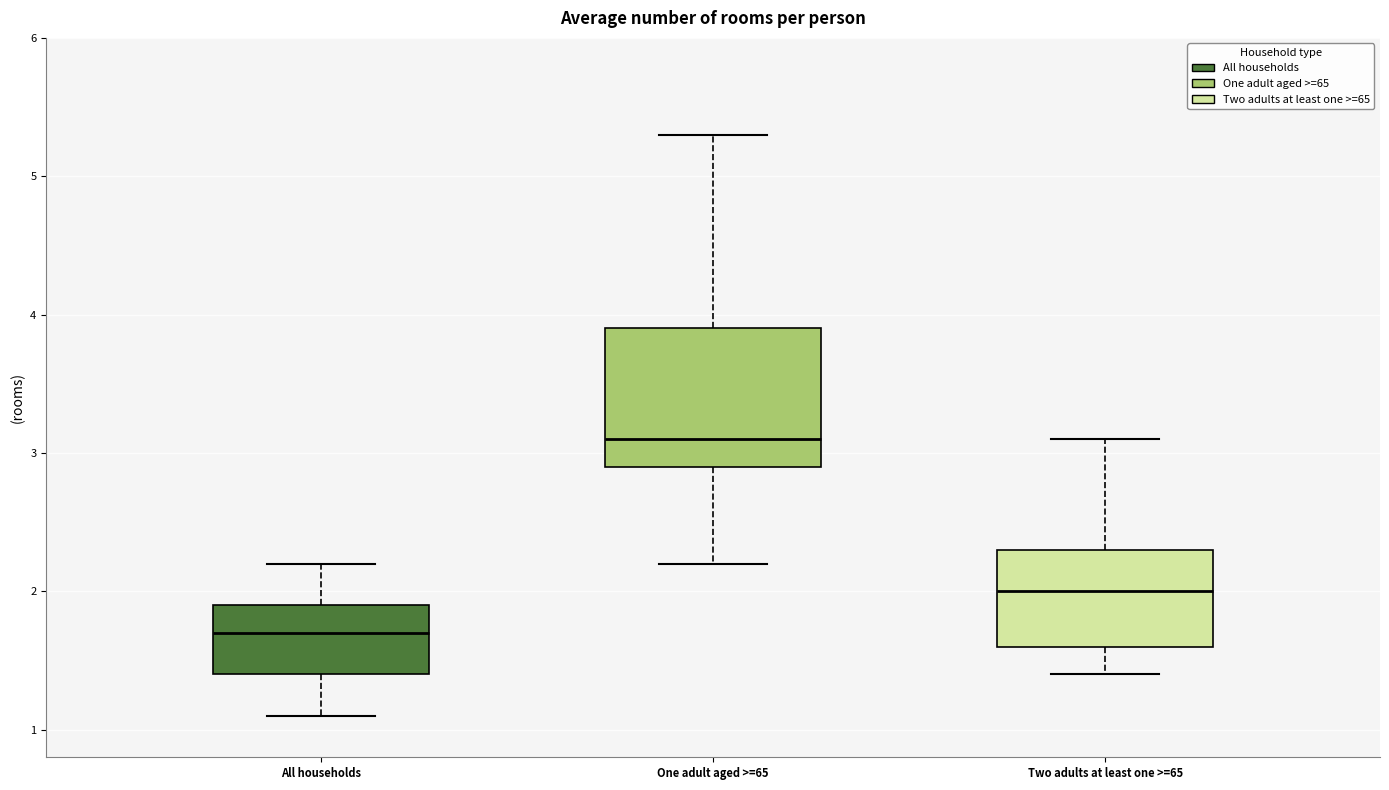

Reading left to right, read every box against the y-axis: the position of its median line, the range the box covers, and the ends of its whiskers. The values are not printed on the chart, so give them approximately, as read against the axis.

All households: median 1.7, box 1.4 to 1.9, whiskers 1.1 to 2.2
One adult aged >=65: median 3.1, box 2.9 to 3.9, whiskers 2.2 to 5.3
Two adults at least one >=65: median 2.0, box 1.6 to 2.3, whiskers 1.4 to 3.1